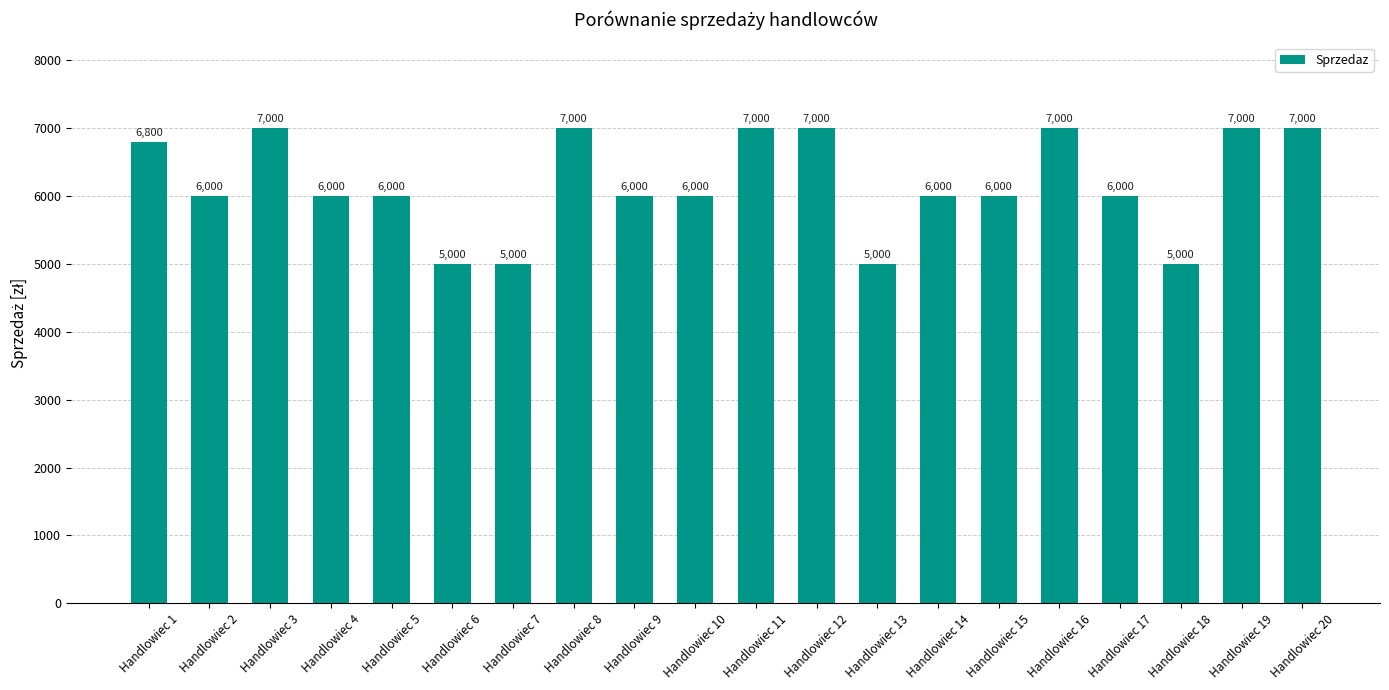

What is the average value?

6190